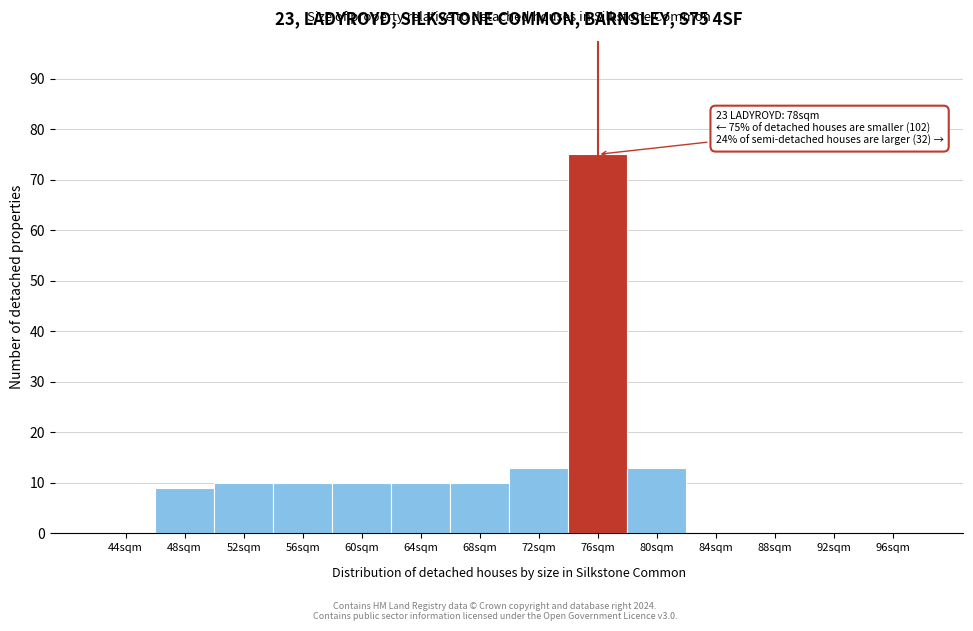

Reading left to right, extract all data points from this chart.

44sqm=0	48sqm=9	52sqm=10	56sqm=10	60sqm=10	64sqm=10	68sqm=10	72sqm=13	76sqm=75	80sqm=13	84sqm=0	88sqm=0	92sqm=0	96sqm=0